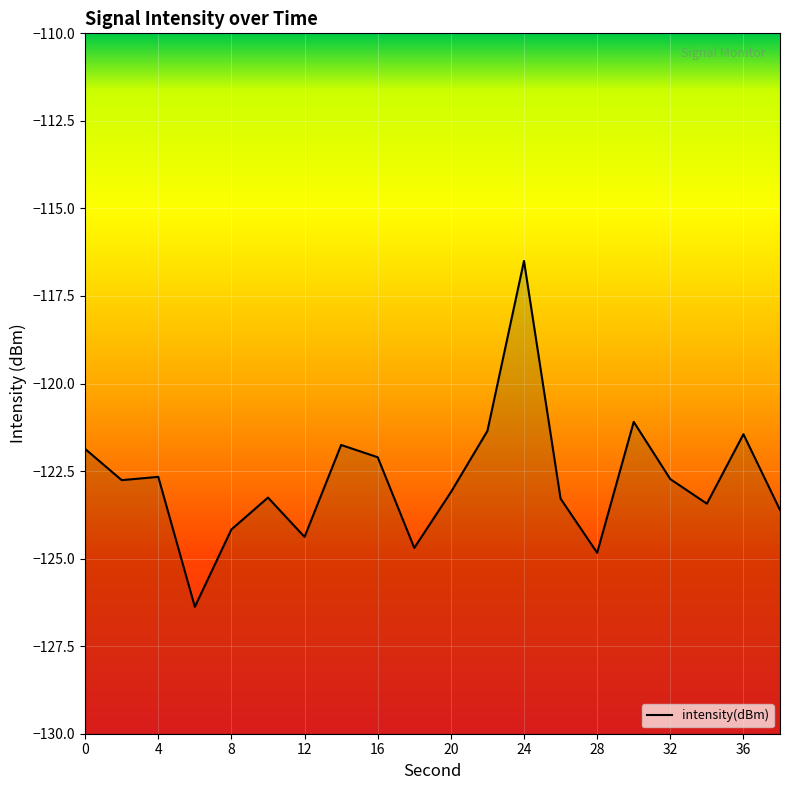

Rank the categories by value from lowest to highest.

6, 28, 18, 12, 8, 38, 34, 26, 10, 20, 2, 32, 4, 16, 0, 14, 36, 22, 30, 24